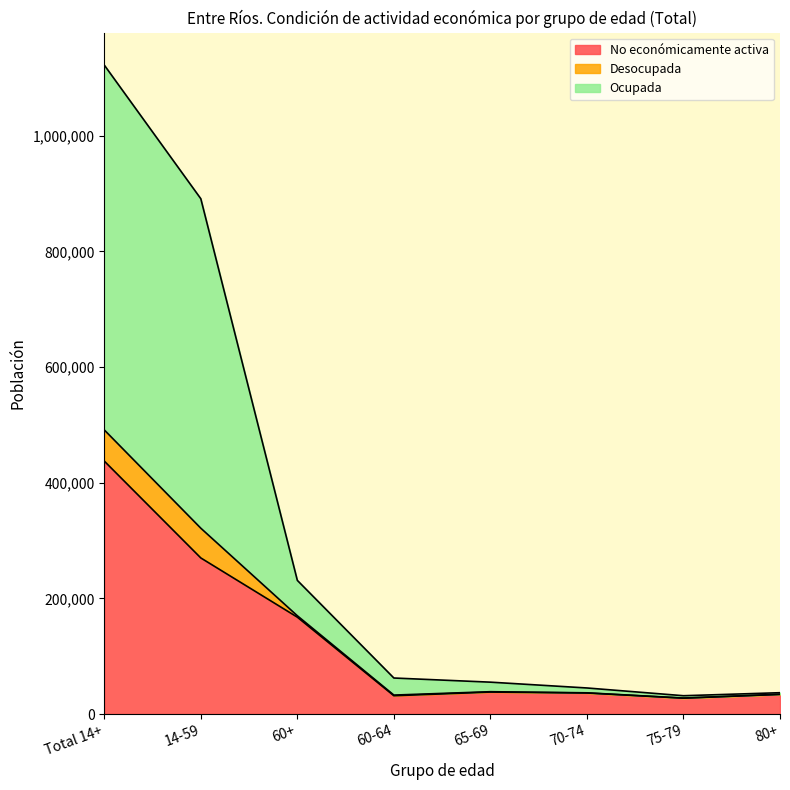

At which category is the sum across all series the highest?

Total 14+